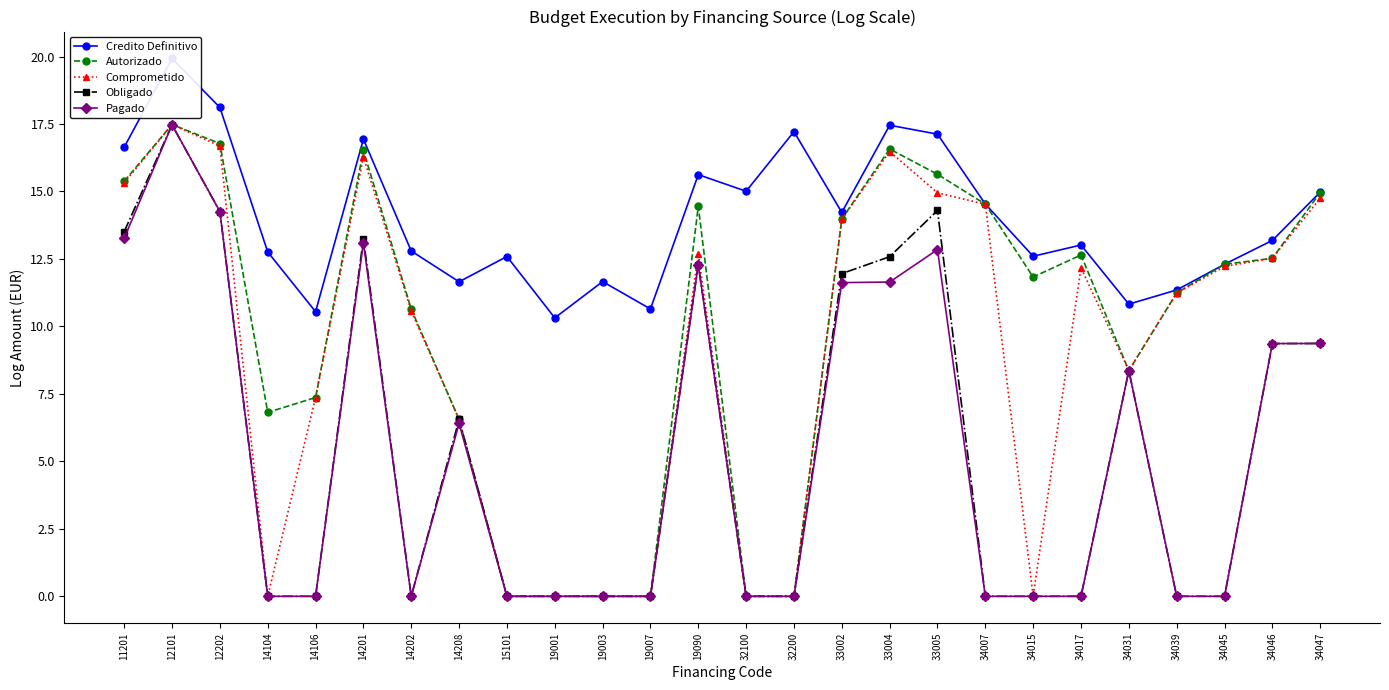

What is the difference between the maximum and minimum values in the Comprometido series?

17.5